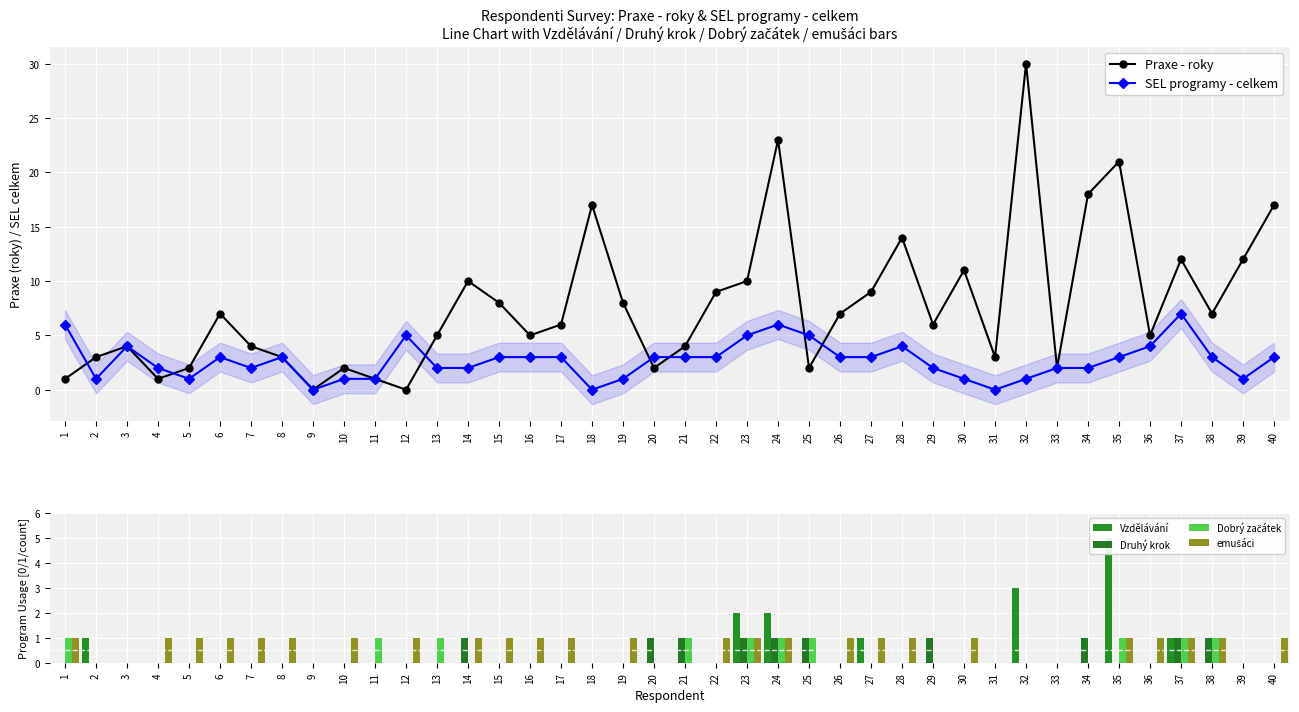

Which series has the largest total across all categories?

Praxe - roky